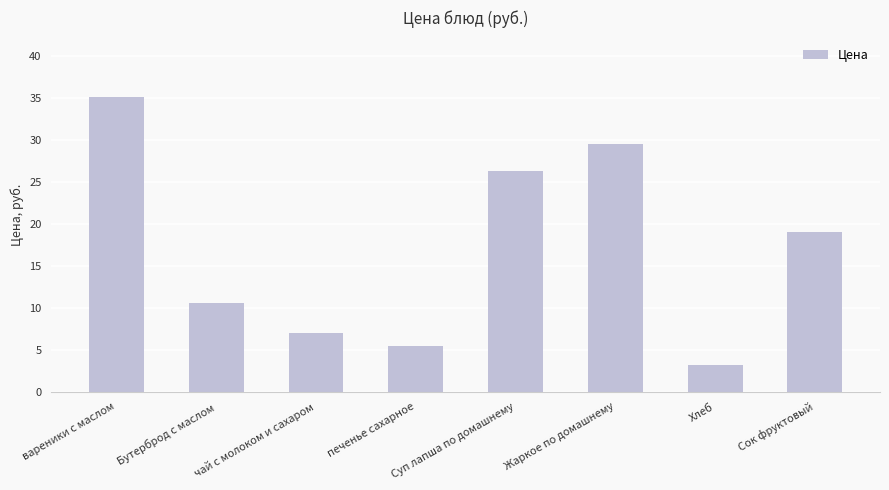

How many data points are less than 19?

4